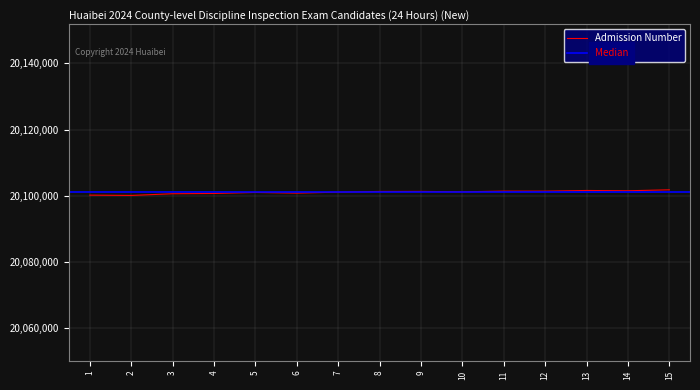

What is the greatest value displayed?

20101805